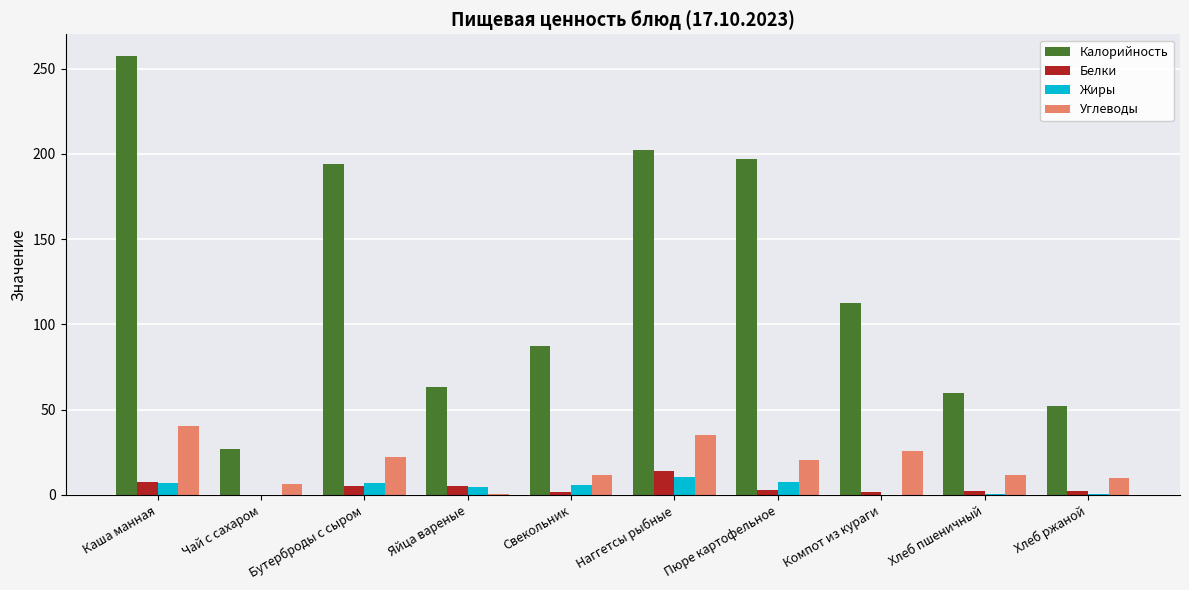

What is the maximum value for Жиры?

10.7